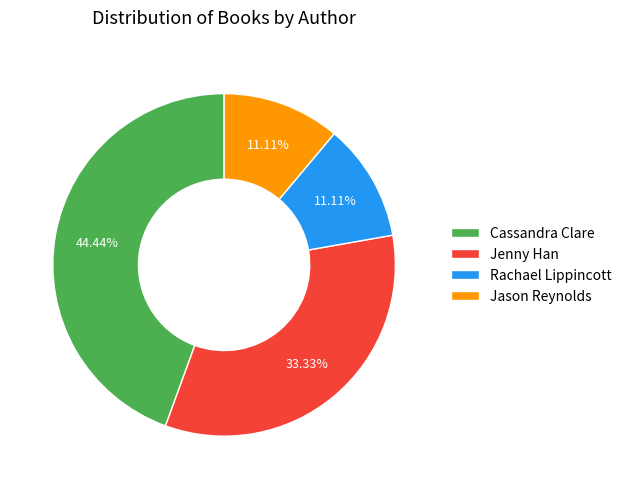

To the nearest percent, what is the difference between the Cassandra Clare and Jenny Han slice percentages?

11%